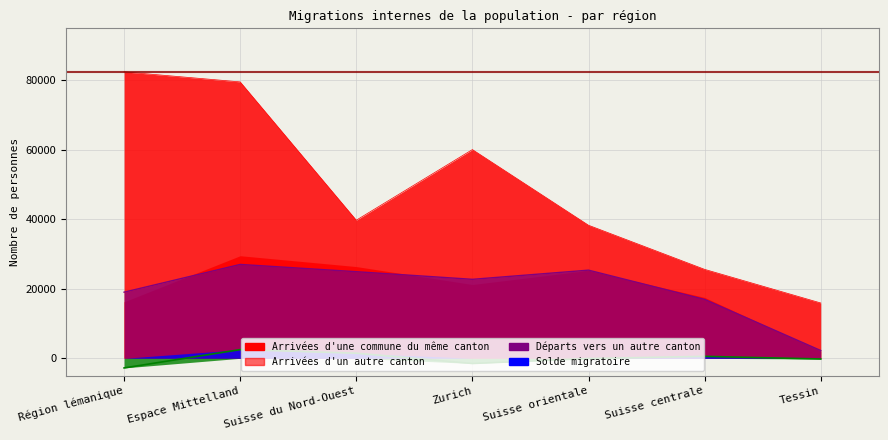

What is the sum of all Solde migratoire values?

26